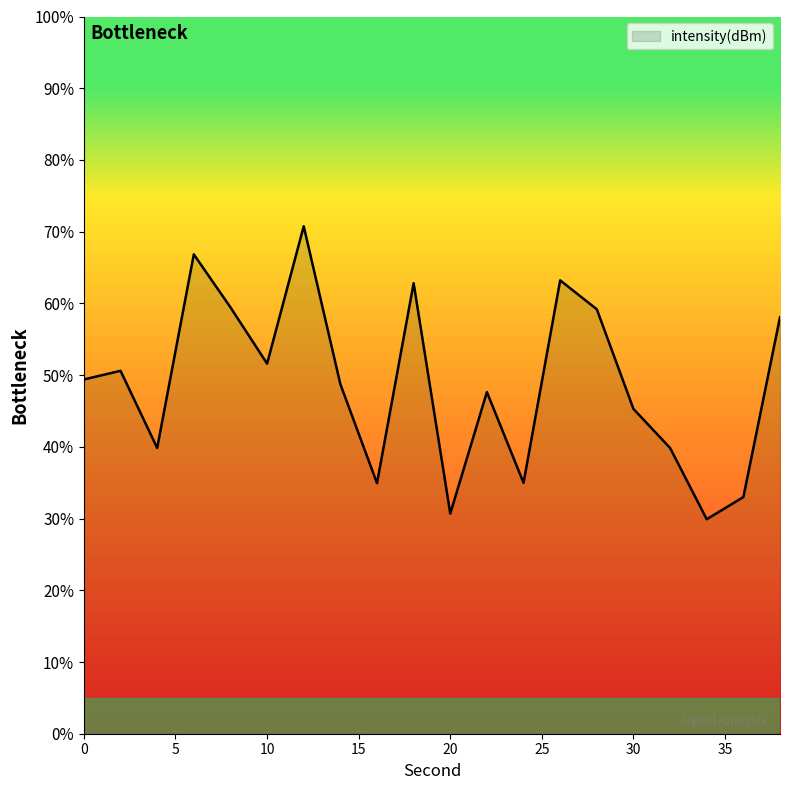

Which category has the highest value across all series?

12